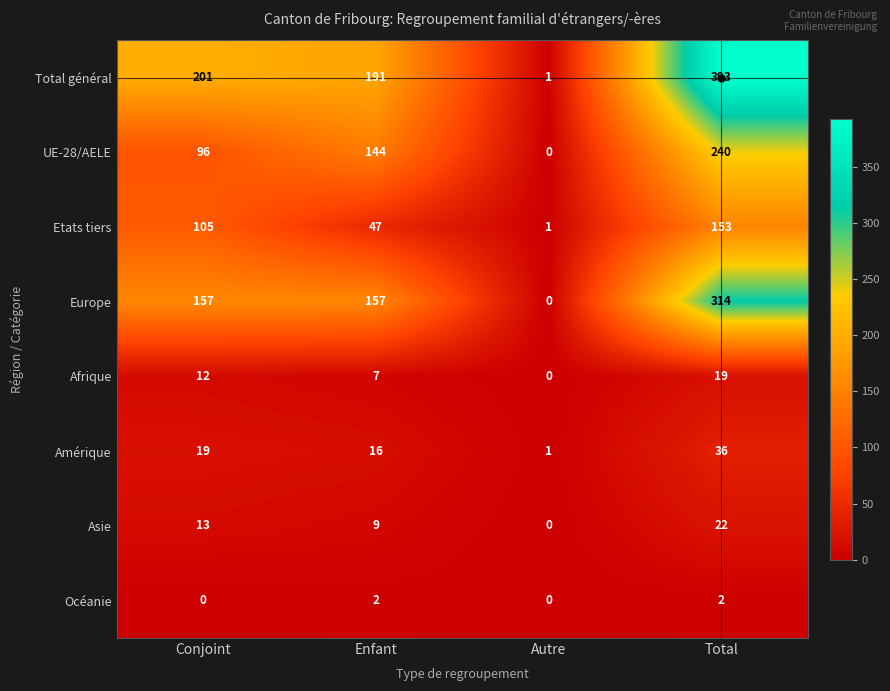

Between Autre and Total, which series saw the biggest shift?

Total général